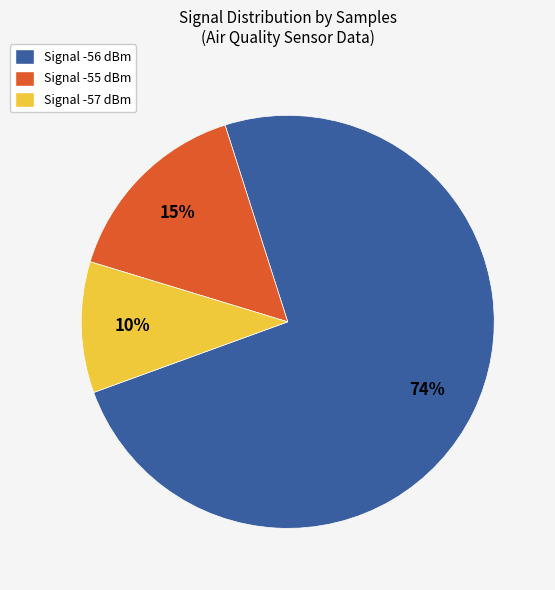

Which category accounts for the majority?

Signal -56 dBm